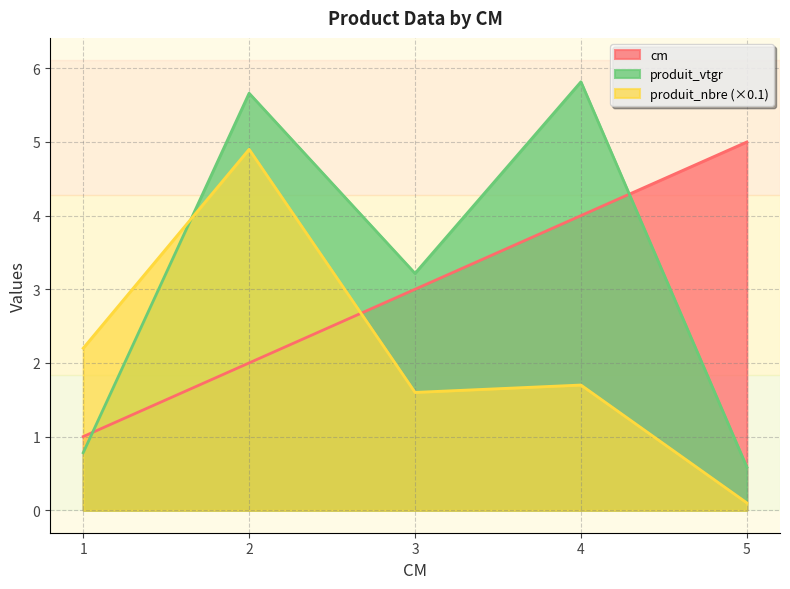

Between 3 and 5, which series saw the biggest shift?

produit_vtgr